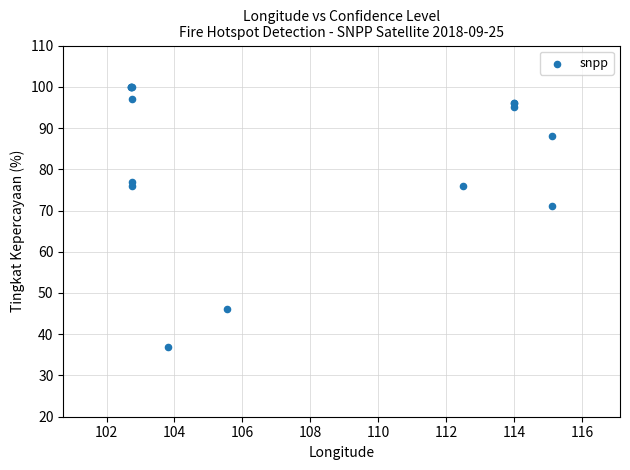

What Y value in the scatter plot is closest to 68?

71